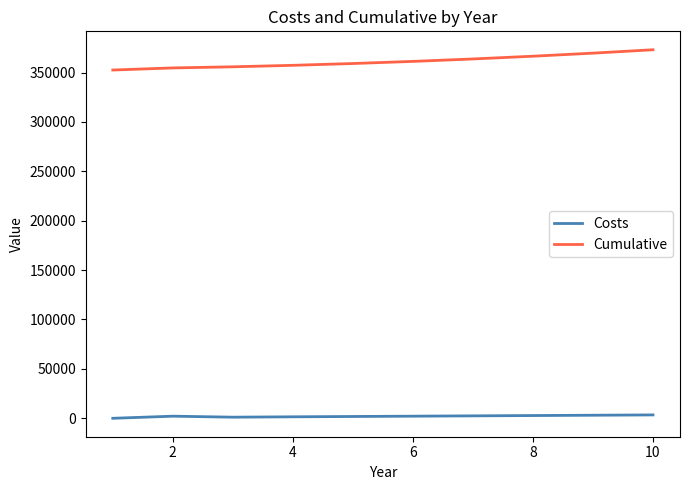

What is the maximum value shown in the chart?

373023